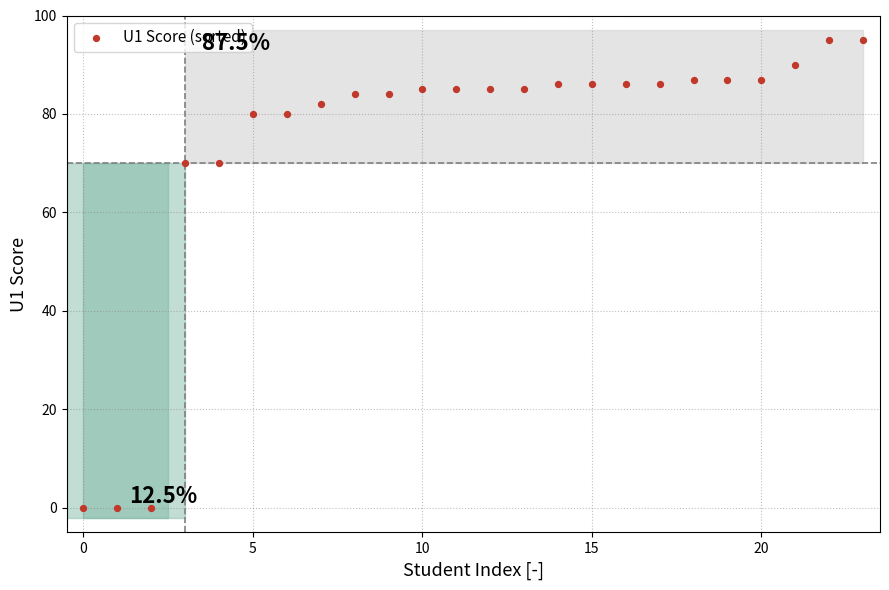

What is the range of Y values (max minus min)?

95